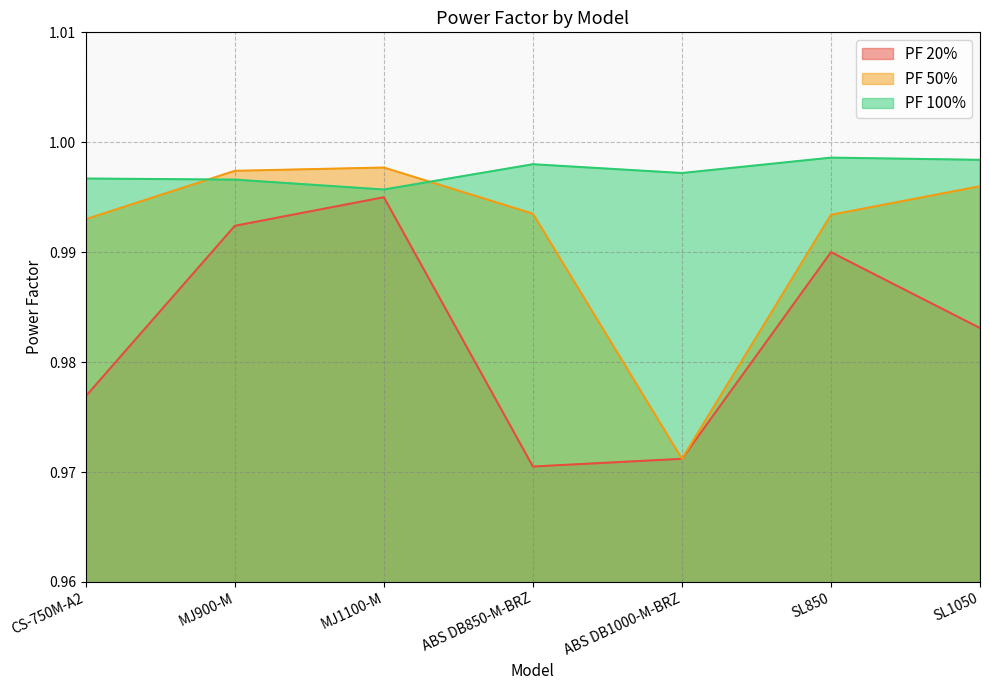

Reading left to right, what are all the values shown in this chart?

PF 20%: CS-750M-A2=1.0	MJ900-M=1.0	MJ1100-M=1.0	ABS DB850-M-BRZ=1.0	ABS DB1000-M-BRZ=1.0	SL850=1.0	SL1050=1.0
PF 50%: CS-750M-A2=1.0	MJ900-M=1.0	MJ1100-M=1.0	ABS DB850-M-BRZ=1.0	ABS DB1000-M-BRZ=1.0	SL850=1.0	SL1050=1.0
PF 100%: CS-750M-A2=1.0	MJ900-M=1.0	MJ1100-M=1.0	ABS DB850-M-BRZ=1.0	ABS DB1000-M-BRZ=1.0	SL850=1.0	SL1050=1.0